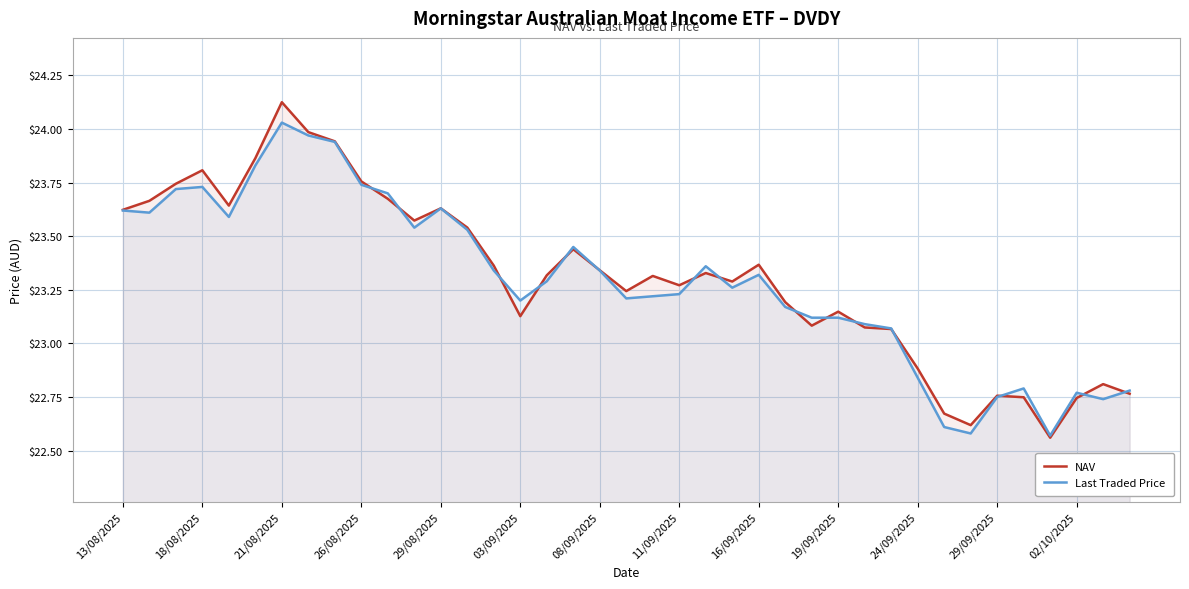

How many values in the NAV series exceed 23?

30